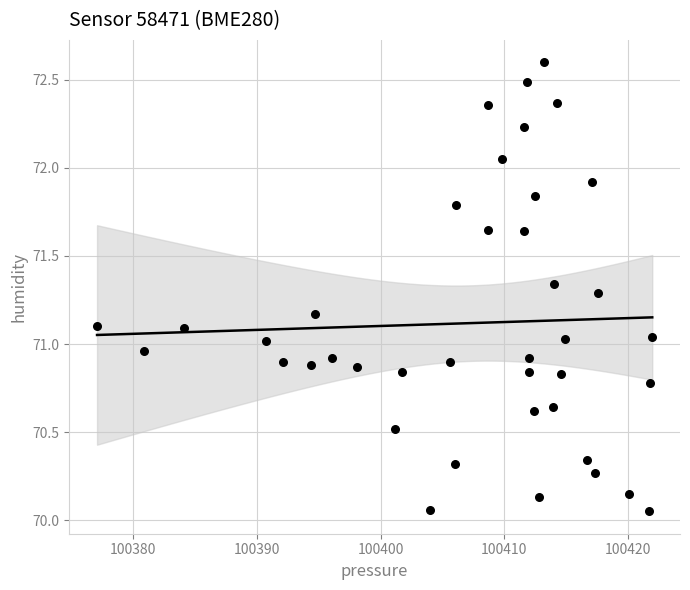

What is the range of X values (max minus min)?

44.9